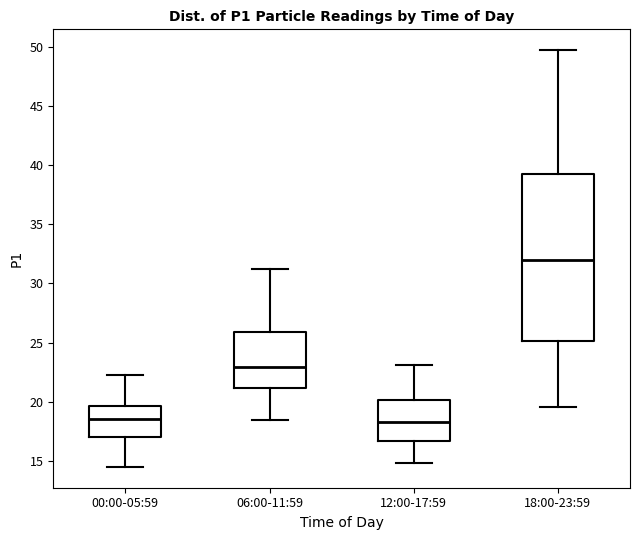

Comparing the boxes themselves (not the whiskers), which one is the tallest?

18:00-23:59